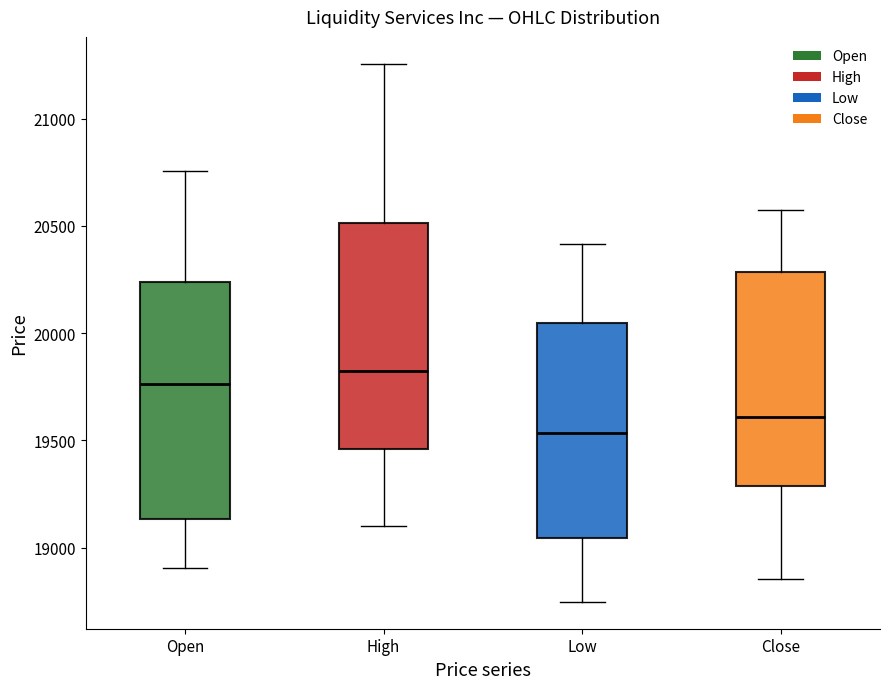

Reading left to right, read every box against the y-axis: the position of its median line, the range the box covers, and the ends of its whiskers. The values are not printed on the chart, so give them approximately, as read against the axis.

Open: median 19750, box 19150 to 20250, whiskers 18900 to 20750
High: median 19800, box 19450 to 20500, whiskers 19100 to 21250
Low: median 19550, box 19050 to 20050, whiskers 18750 to 20400
Close: median 19600, box 19300 to 20300, whiskers 18850 to 20550